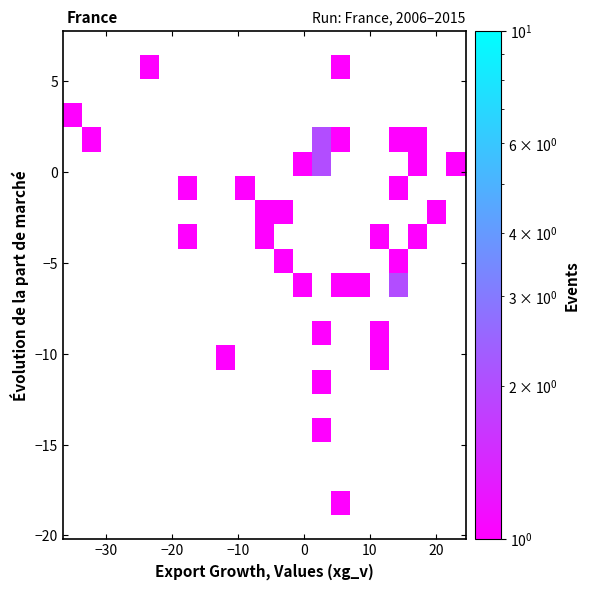

What is the range of Y values (max minus min)?

24.0